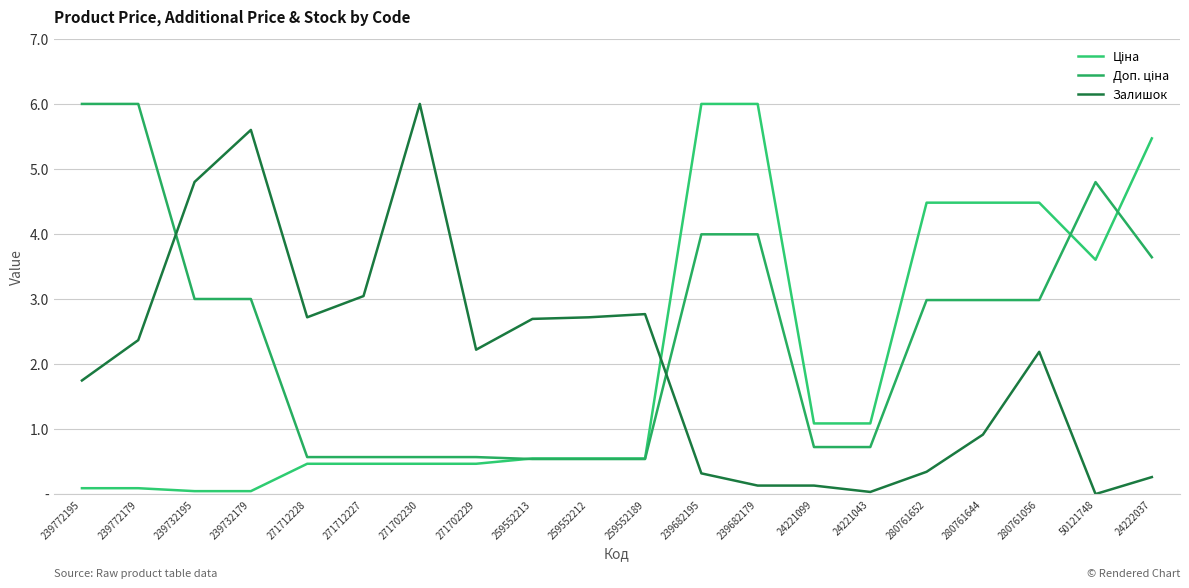

What is the label of the 6th point from the left?

271712227